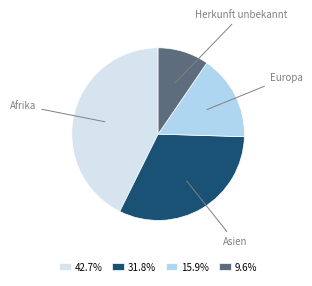

Between Afrika and Herkunft unbekannt, which is larger?

Afrika